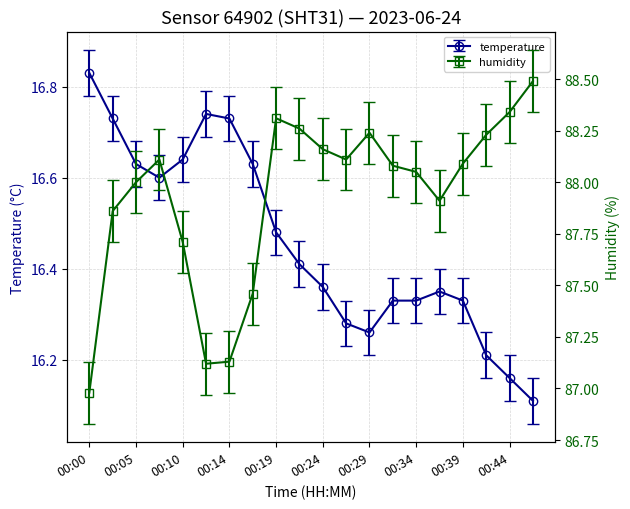

True or false: temperature has a value of 6.8 at 00:44.

False